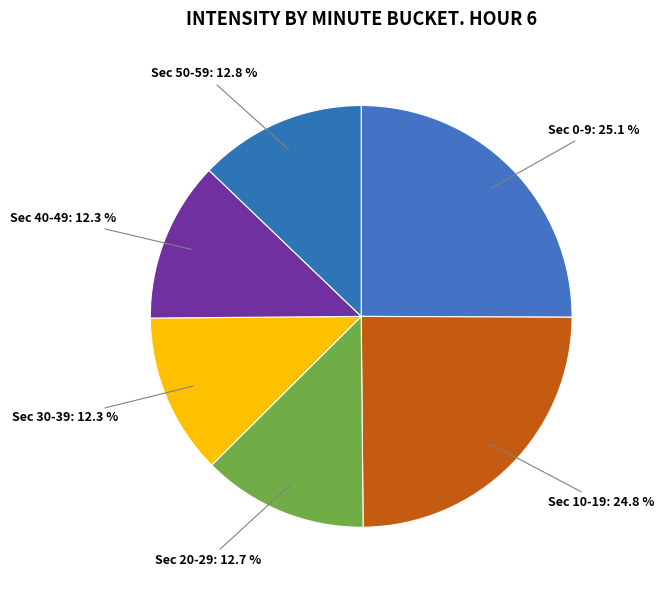

What is the total percentage of Sec 40-49 and Sec 50-59?

25.1%